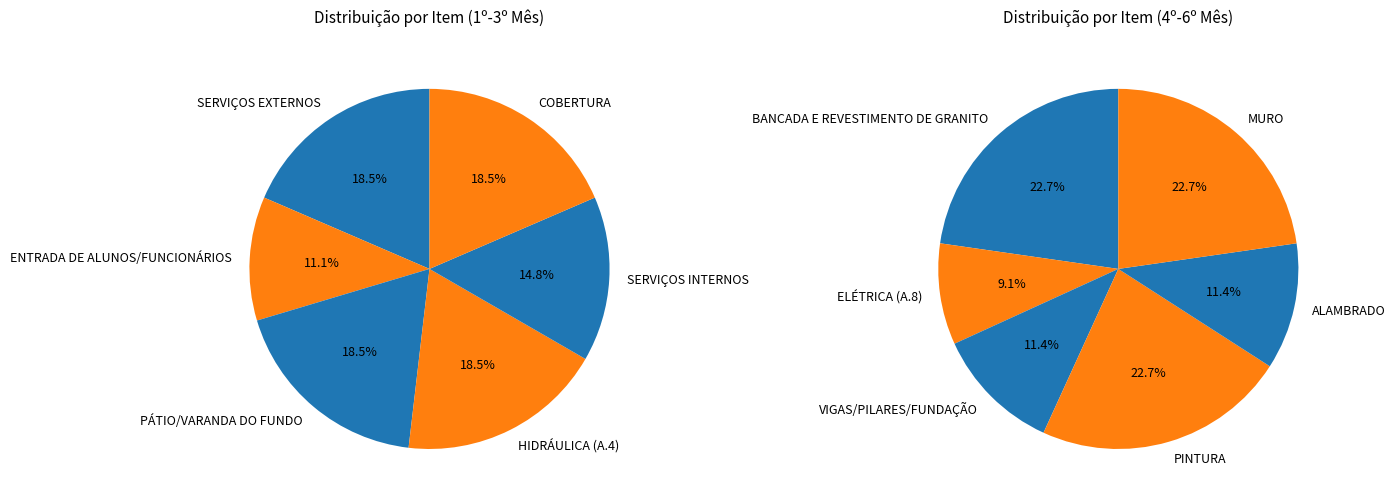

The SERVIÇOS EXTERNOS slice represents 1% of the pie. True or false?

False